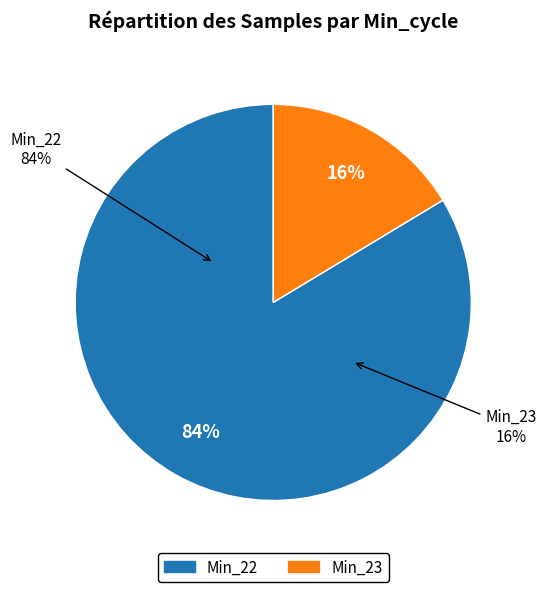

True or false: 22 accounts for 3% of the total.

False